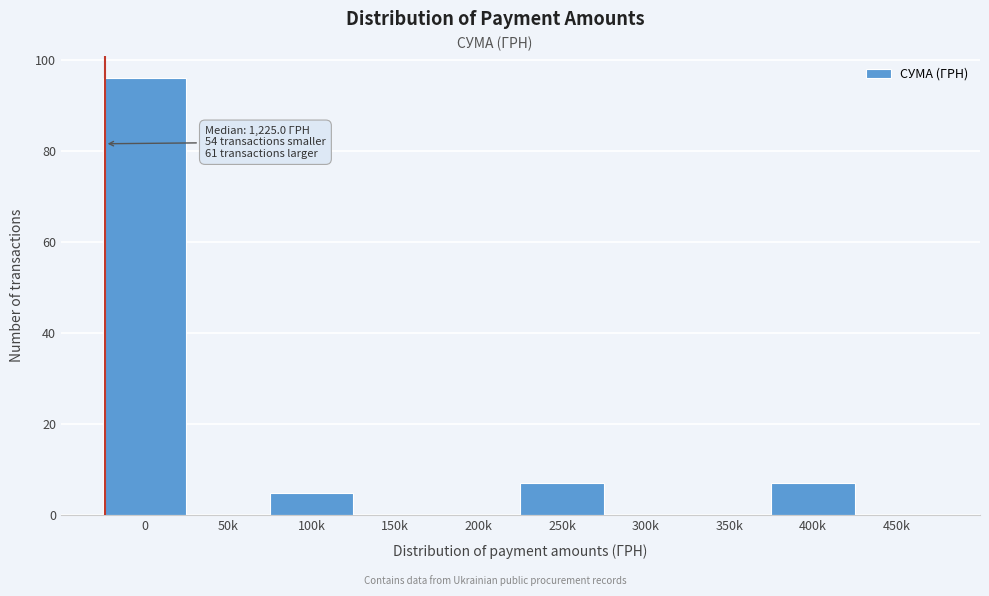

Reading right to left, extract all data points from this chart.

450k=0	400k=7	350k=0	300k=0	250k=7	200k=0	150k=0	100k=5	50k=0	0=96